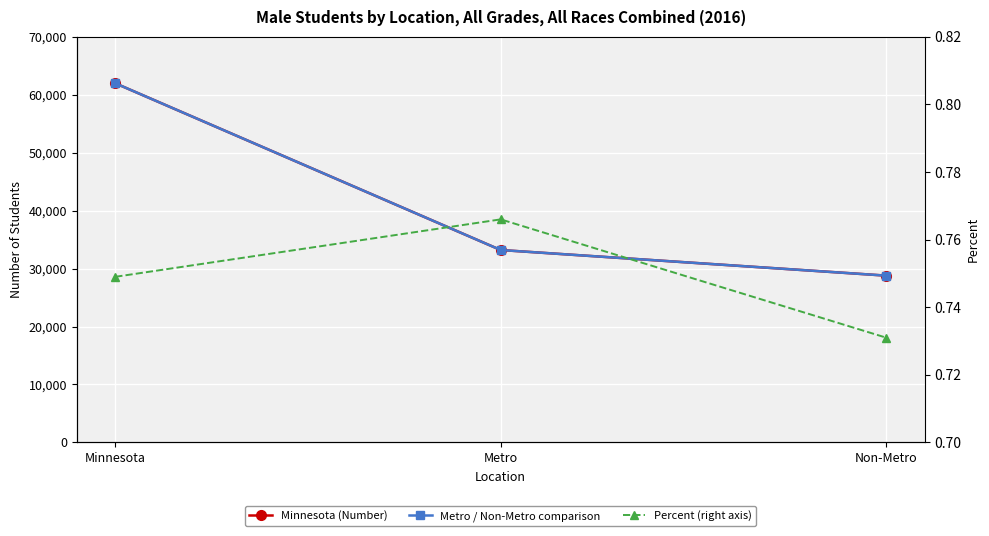

Is this an area chart (filled region under the line)?

No